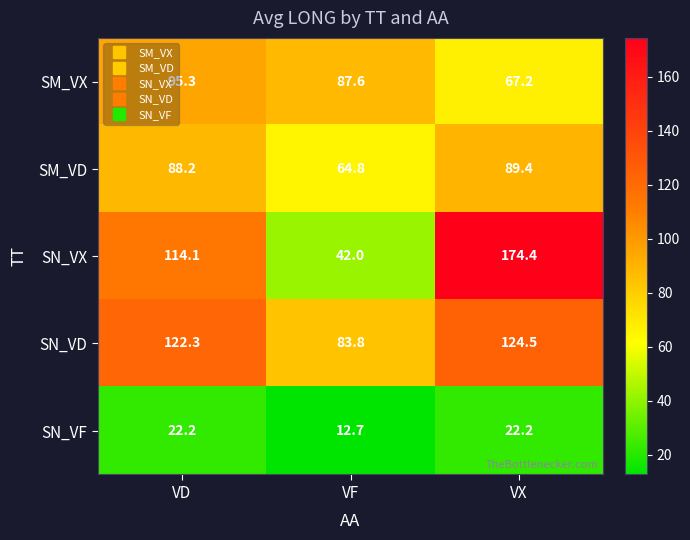

Reading left to right, list all the values displayed in this chart.

SM_VX: VD=95.3	VF=87.6	VX=67.2
SM_VD: VD=88.2	VF=64.8	VX=89.4
SN_VX: VD=114.1	VF=42.0	VX=174.4
SN_VD: VD=122.3	VF=83.8	VX=124.5
SN_VF: VD=22.2	VF=12.7	VX=22.2